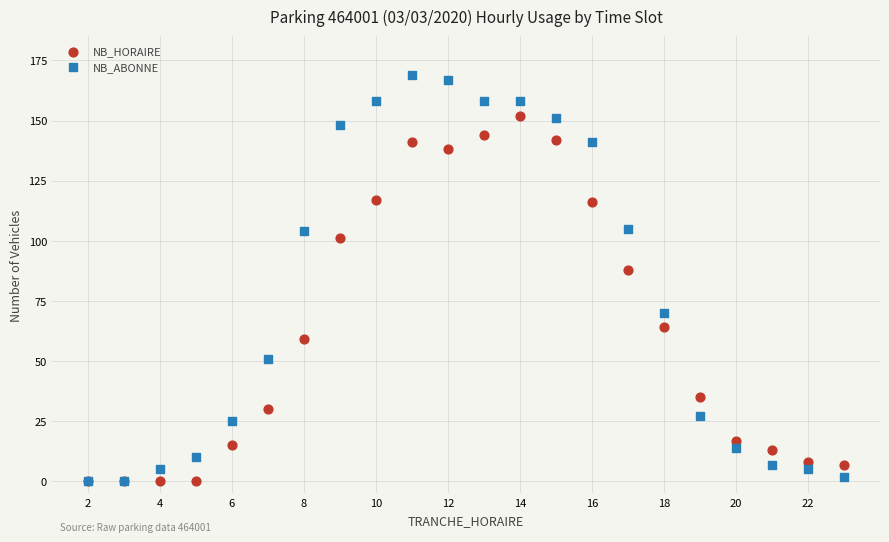

In the NB_ABONNE series, what Y value is closest to 84?

70